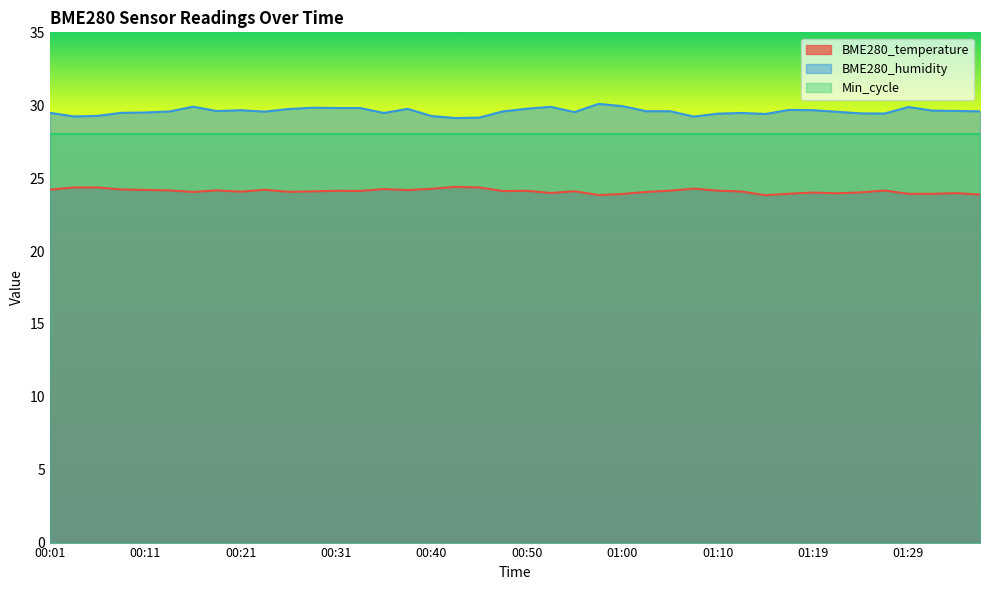

What is the label of the 25th point from the right?

00:38